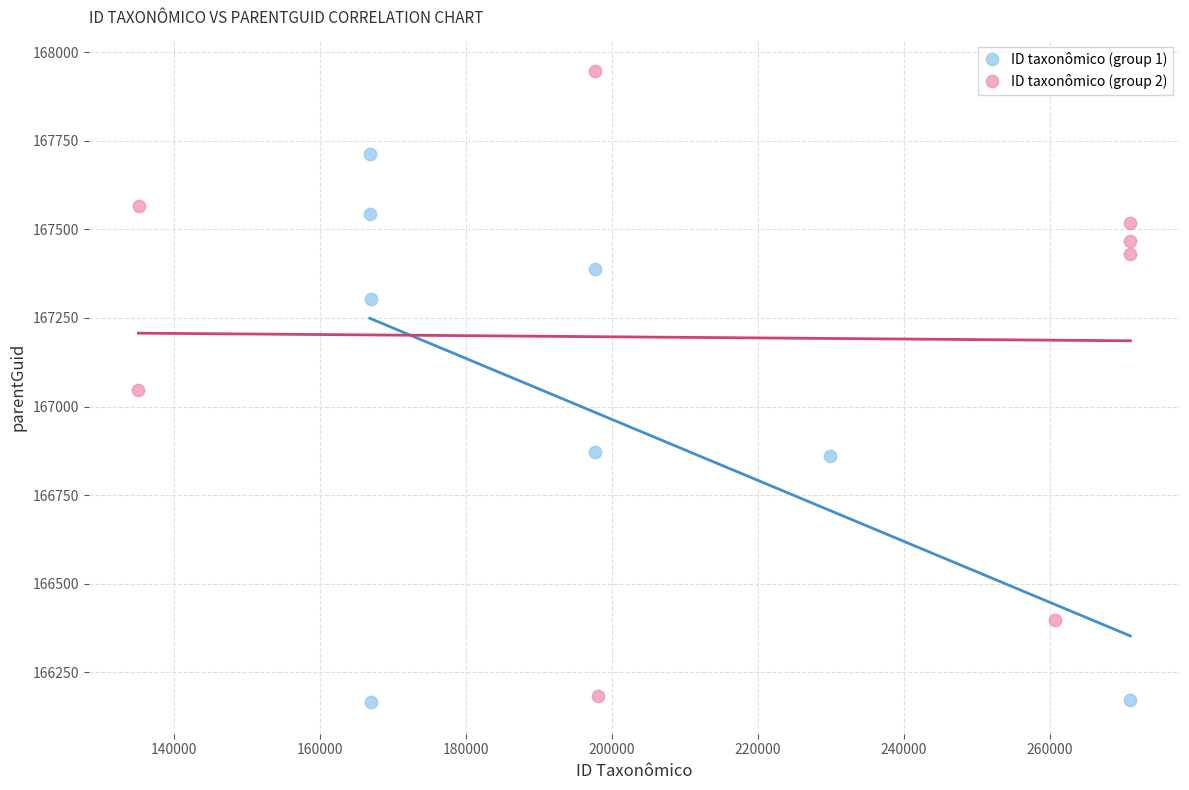

Which series contains the highest Y value?

ID taxonômico (group 2)